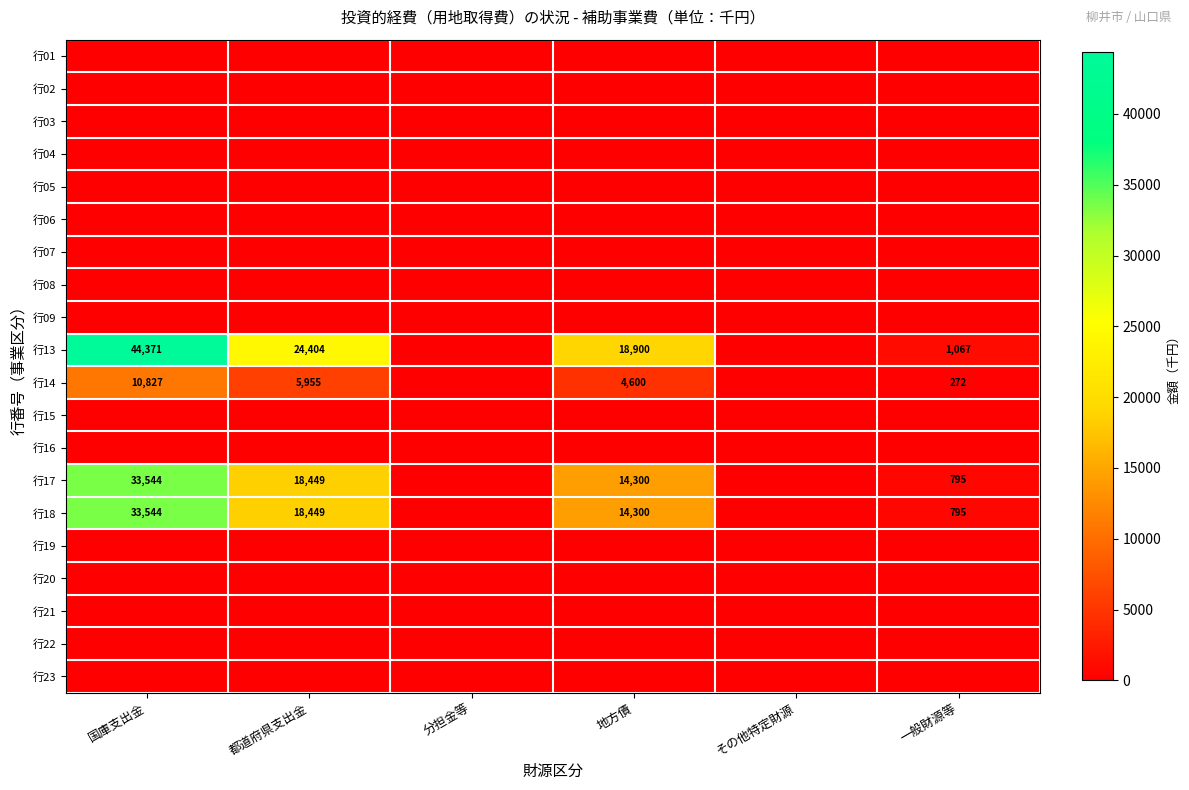

Which category has the highest value in the 行02 series?

国庫支出金